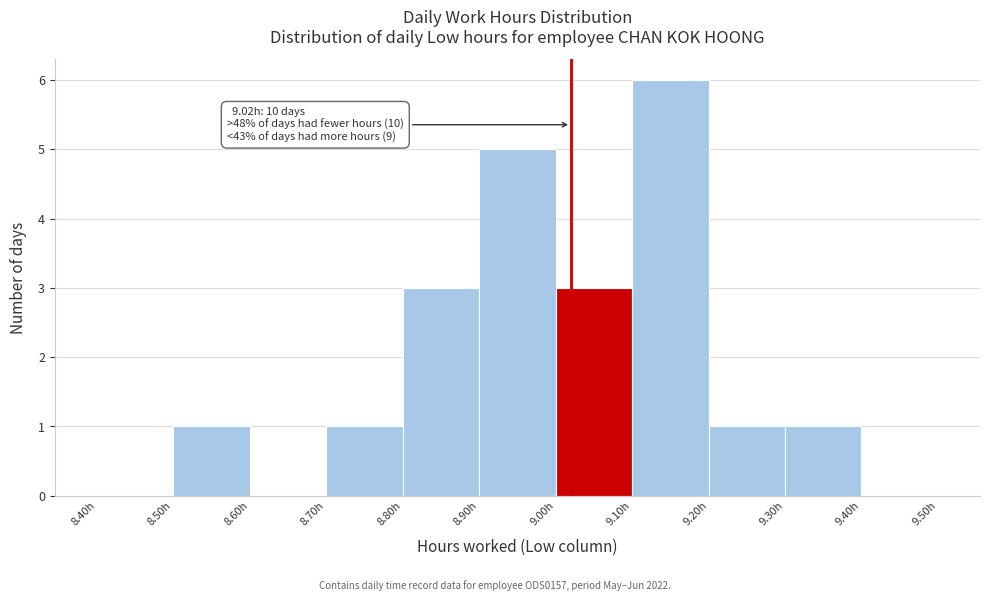

Over which range of the x-axis is the bar tallest?

9.1 to 9.2